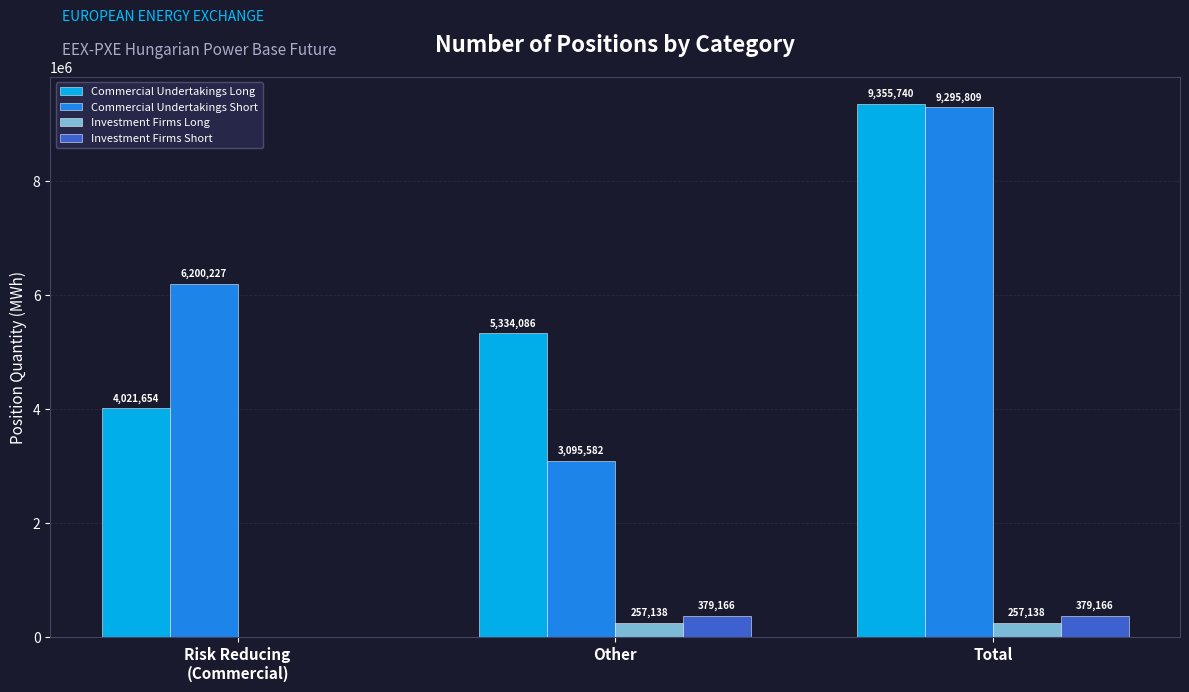

Reading left to right, list all the values displayed in this chart.

Commercial Undertakings Long: Risk Reducing
(Commercial)=4021654	Other=5334086	Total=9355740
Commercial Undertakings Short: Risk Reducing
(Commercial)=6200227	Other=3095582	Total=9295809
Investment Firms Long: Risk Reducing
(Commercial)=0	Other=257138	Total=257138
Investment Firms Short: Risk Reducing
(Commercial)=0	Other=379166	Total=379166